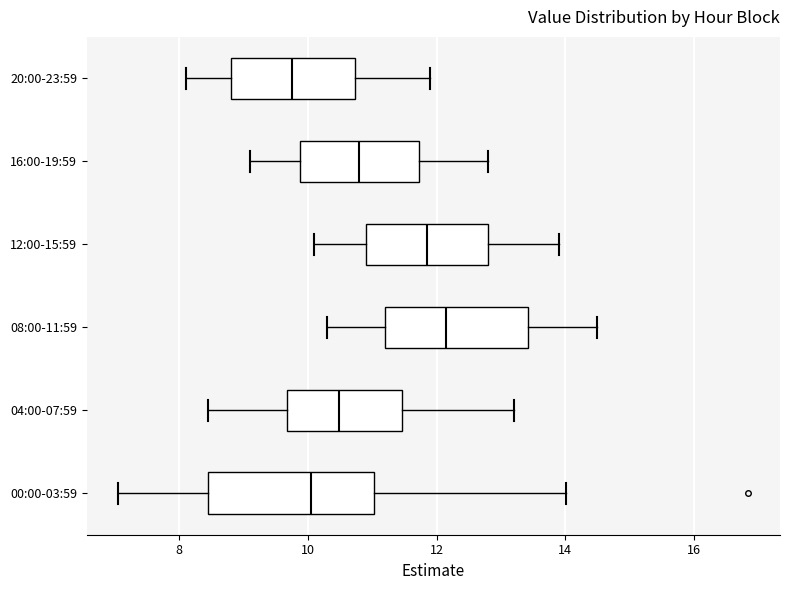

Which box has the furthest to the right median line?

08:00-11:59